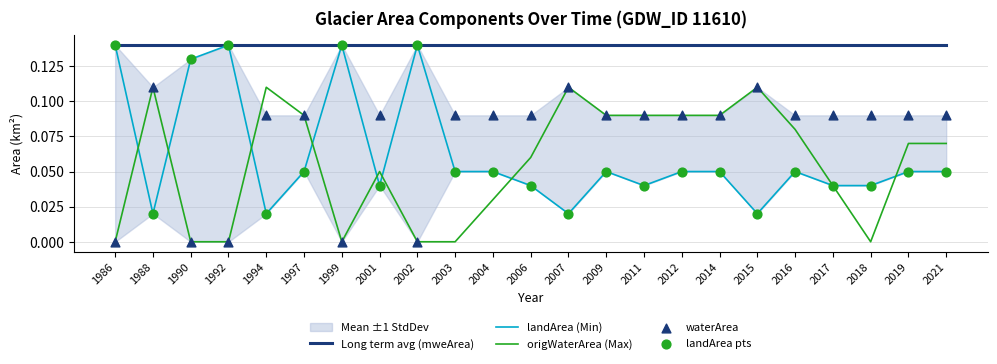

True or false: Long term avg (mweArea) and origWaterArea (Max) cross at least once.

False